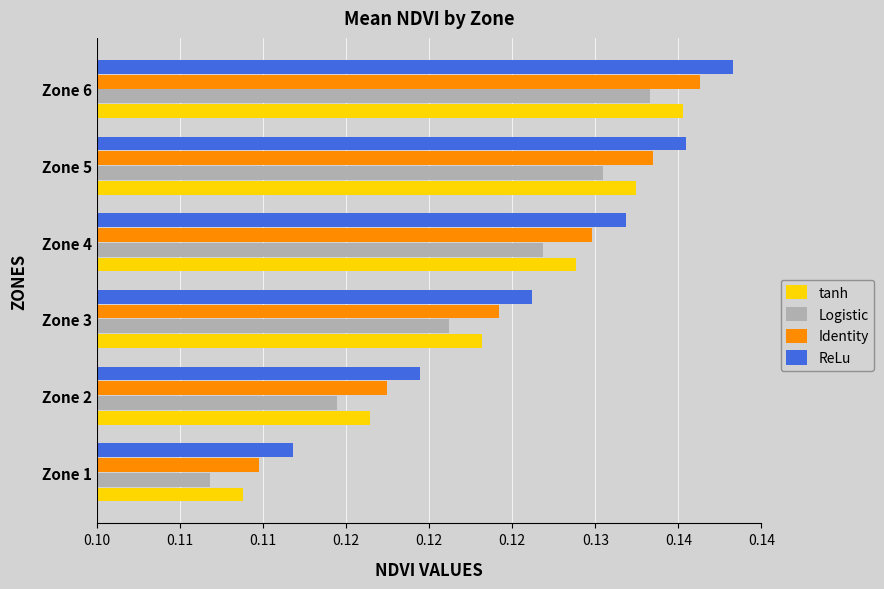

What are all the series names shown in the legend?

tanh, Logistic, Identity, ReLu